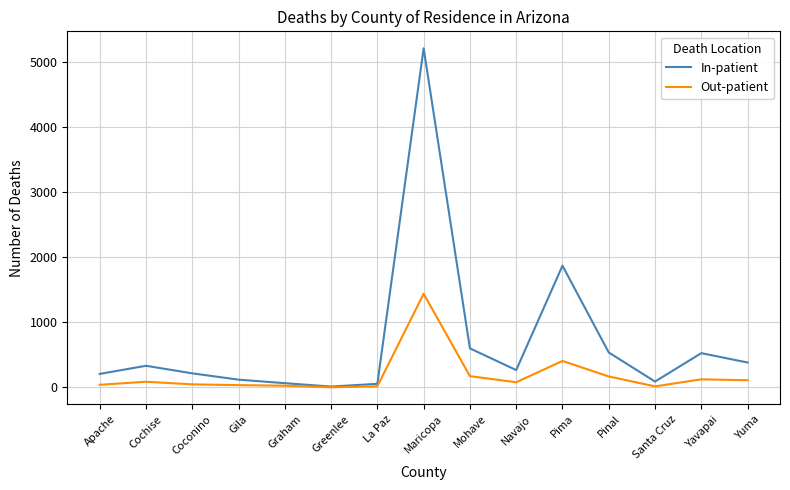

Rank the series by their maximum value, from lowest to highest.

Out-patient, In-patient